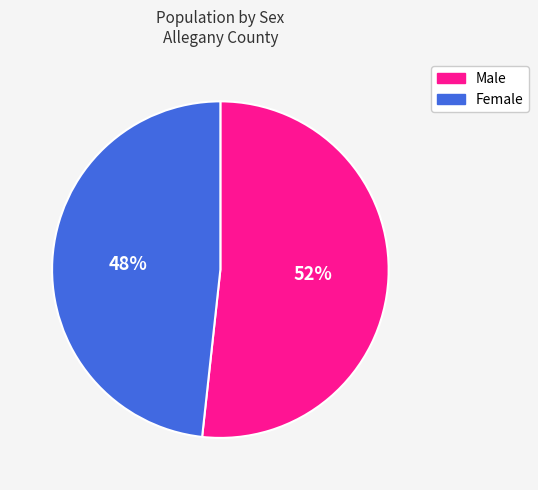

Is the sum of Male and Female greater than half?

Yes